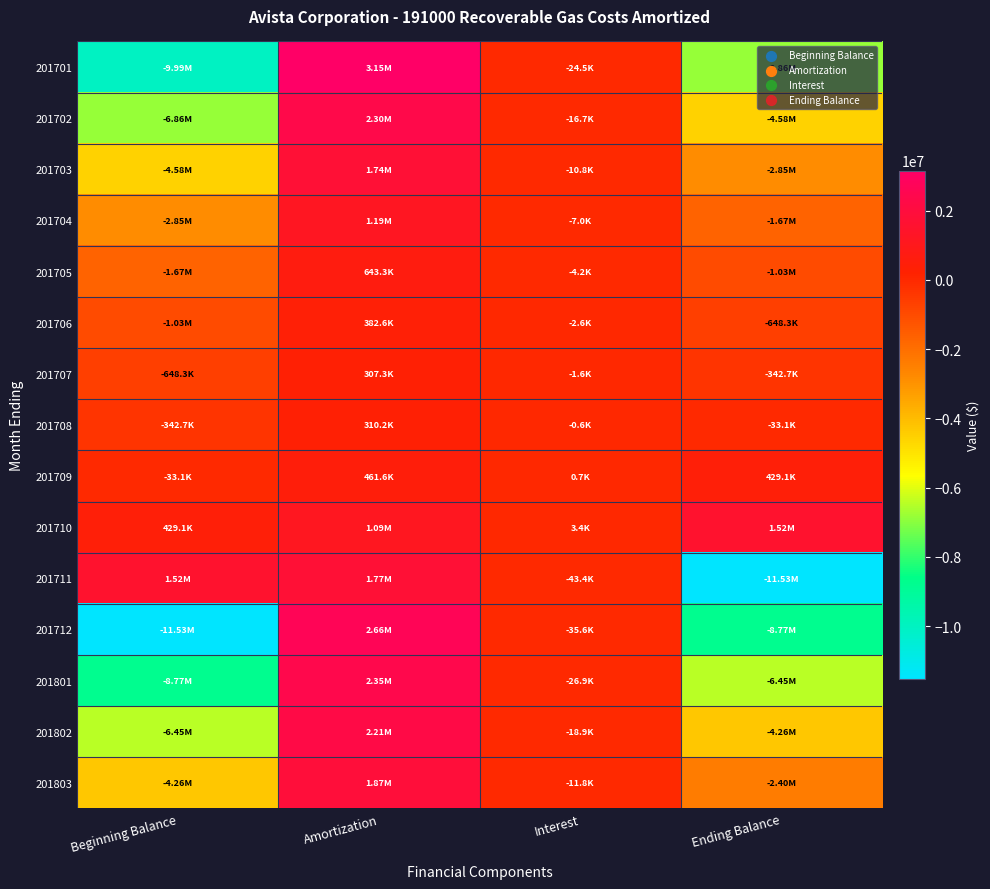

At which category does the chart reach its minimum across all series?

Ending Balance